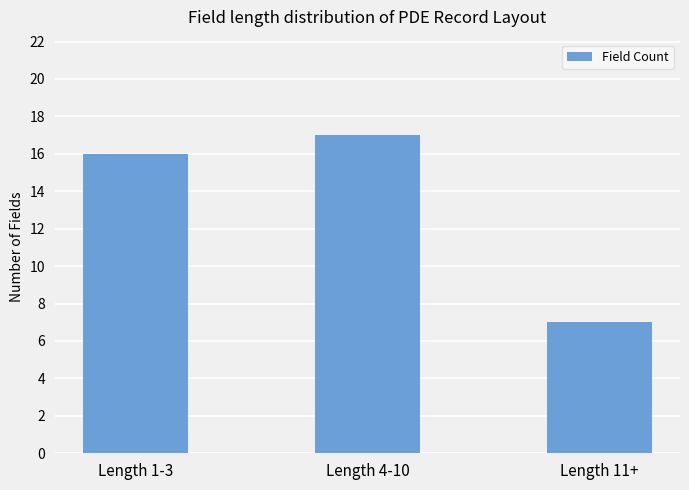

What is the change in value from Length 4-10 to Length 11+?

-10